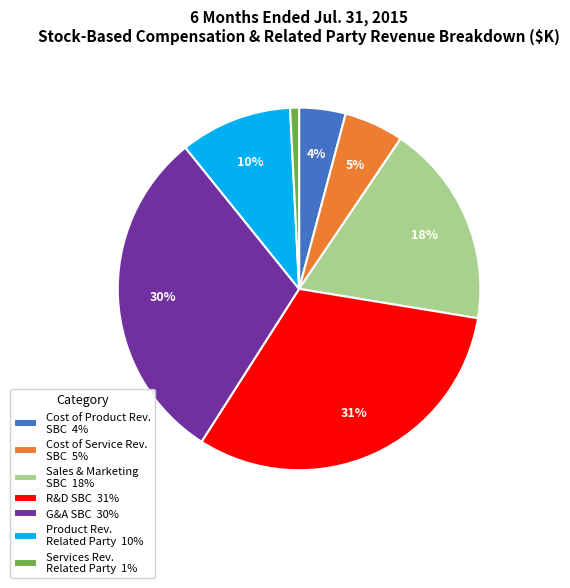

Is the sum of Product Rev. Related Party 10% and Cost of Service Rev. SBC 5% greater than half?

No